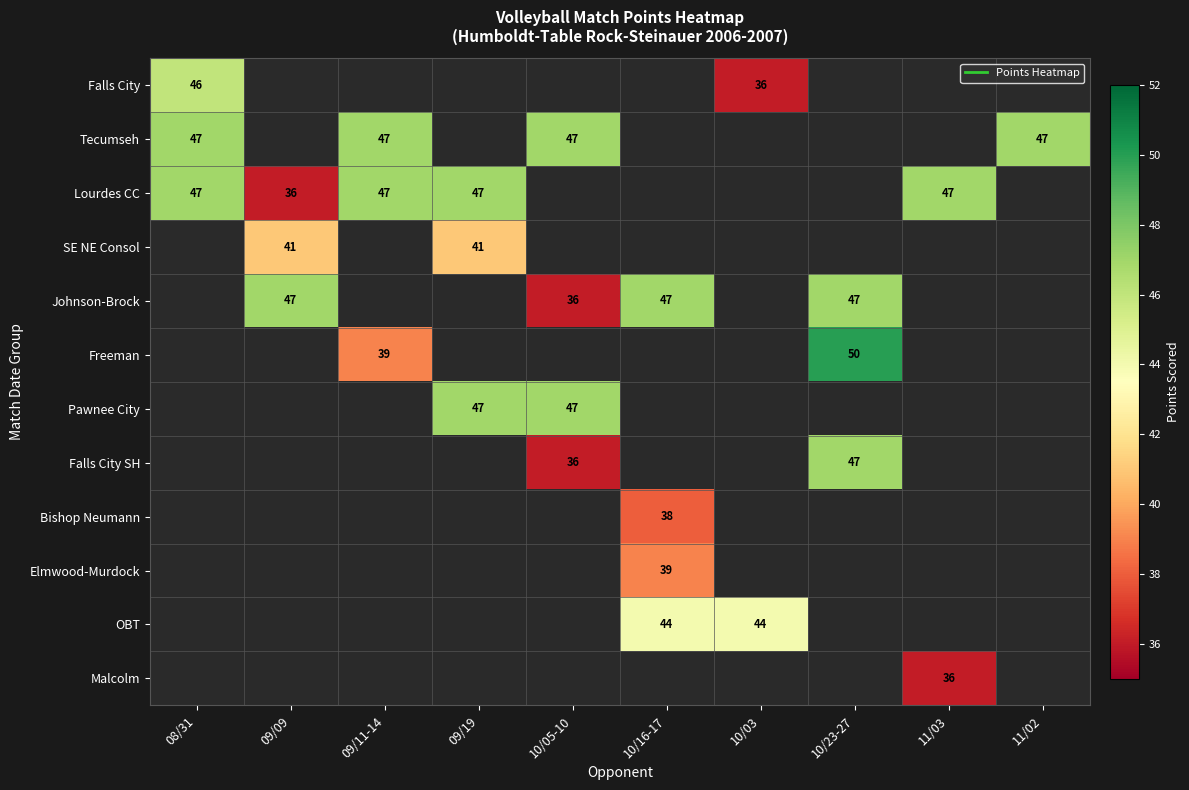

Which has a higher value, 10/05-10 or 09/19?

09/19